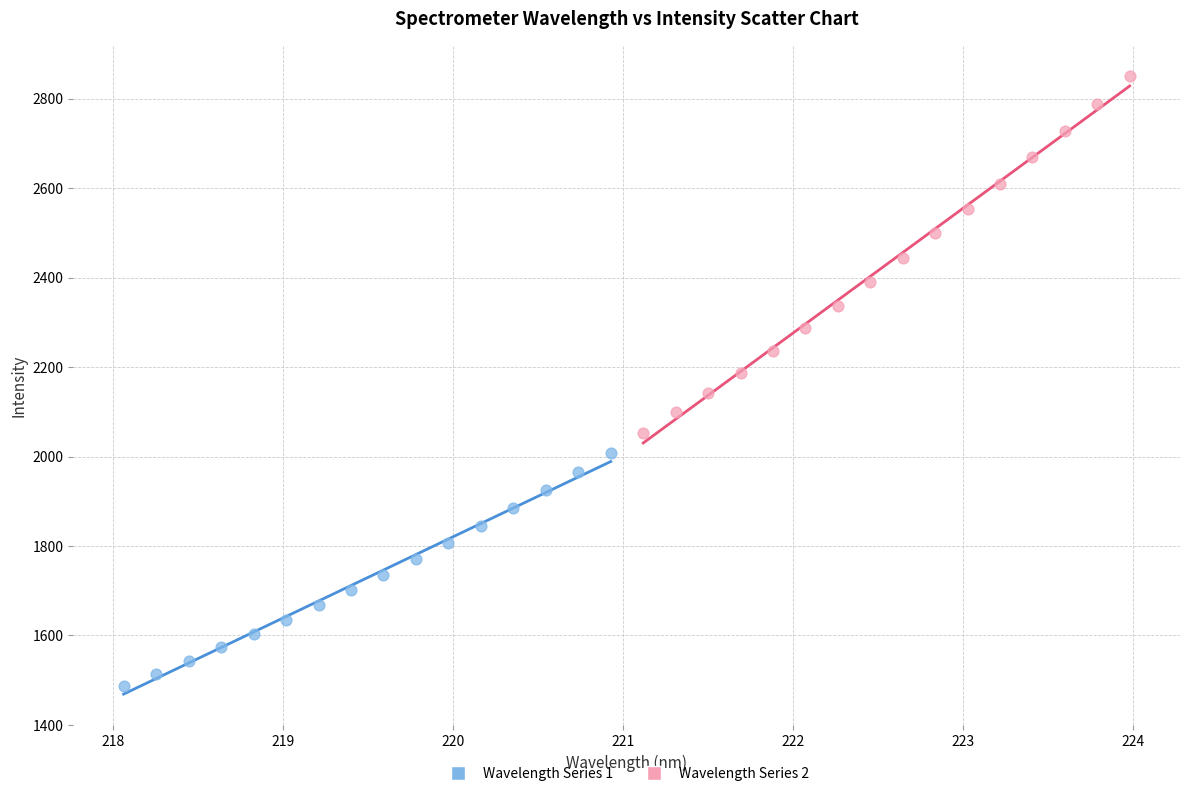

Which series reaches the maximum Y coordinate?

Wavelength Series 2